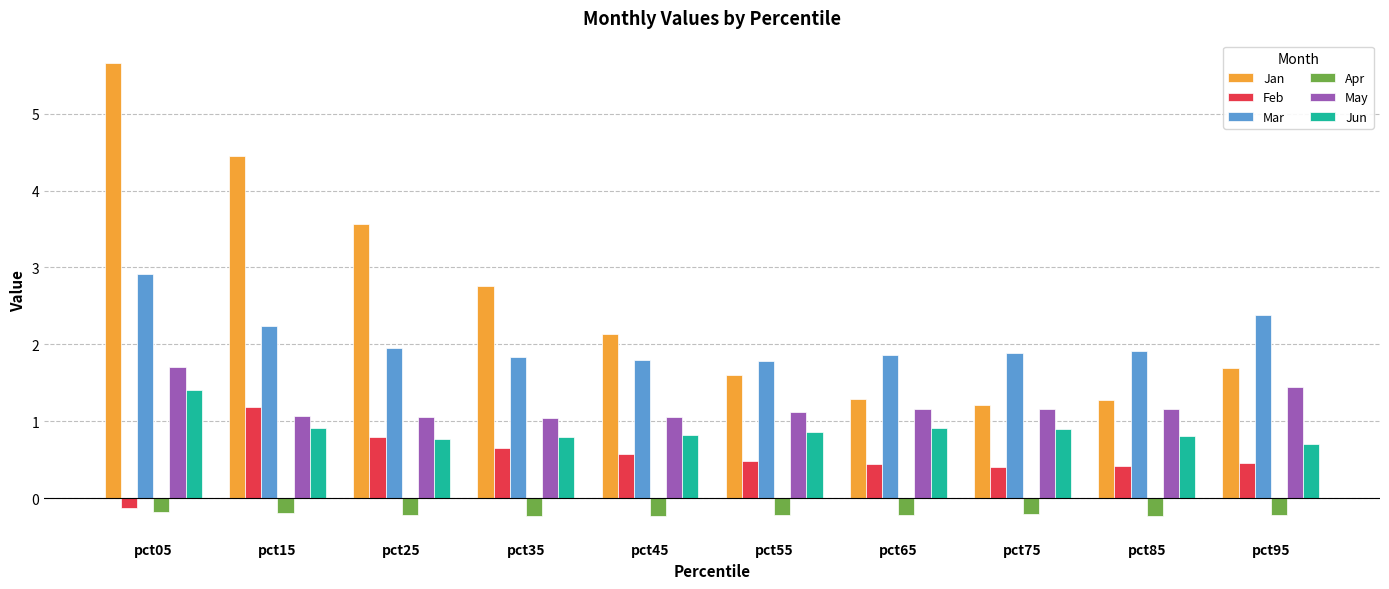

How many groups of bars are there?

10